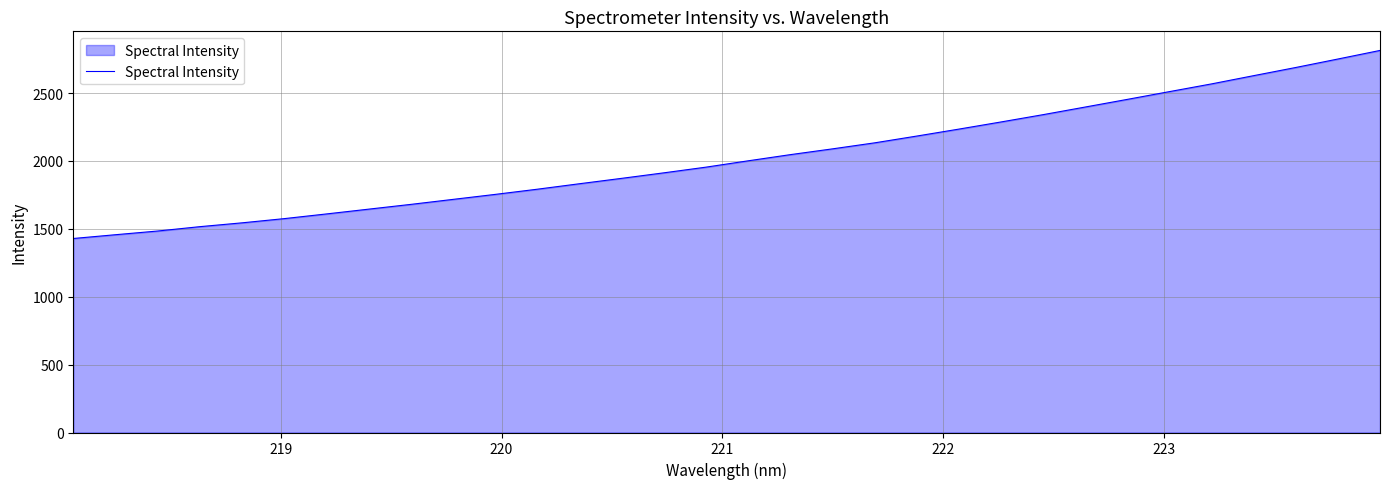

What is the greatest value displayed?

2814.1